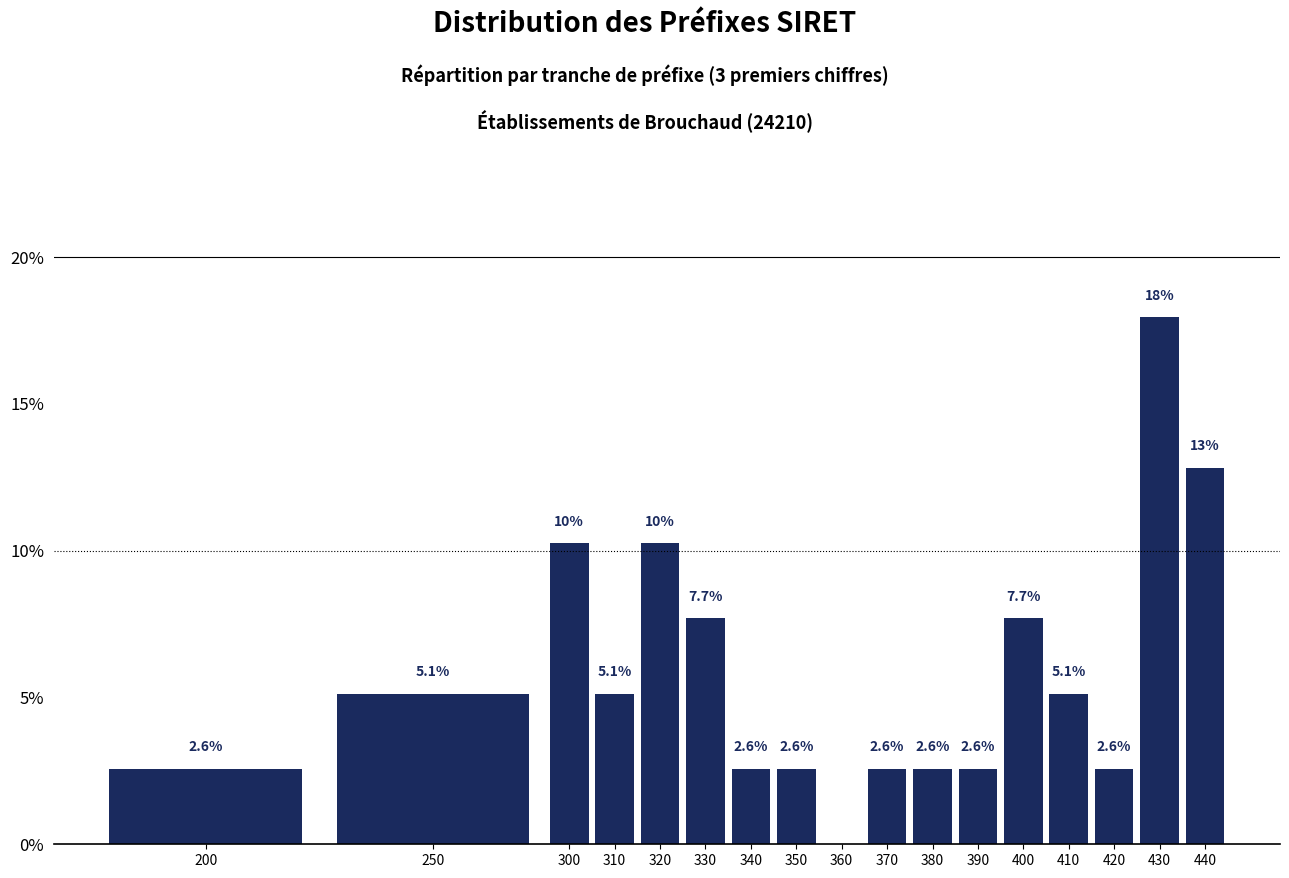

Reading left to right, what are all the values shown in this chart?

200=2.6	250=5.1	300=10.3	310=5.1	320=10.3	330=7.7	340=2.6	350=2.6	360=0.0	370=2.6	380=2.6	390=2.6	400=7.7	410=5.1	420=2.6	430=17.9	440=12.8